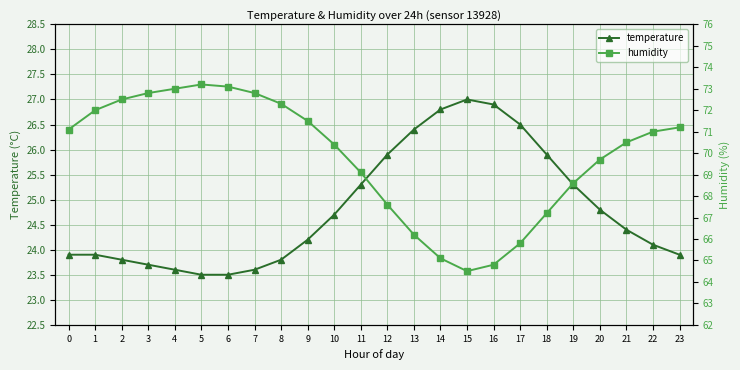

What is the approximate value of humidity at 7?

72.8